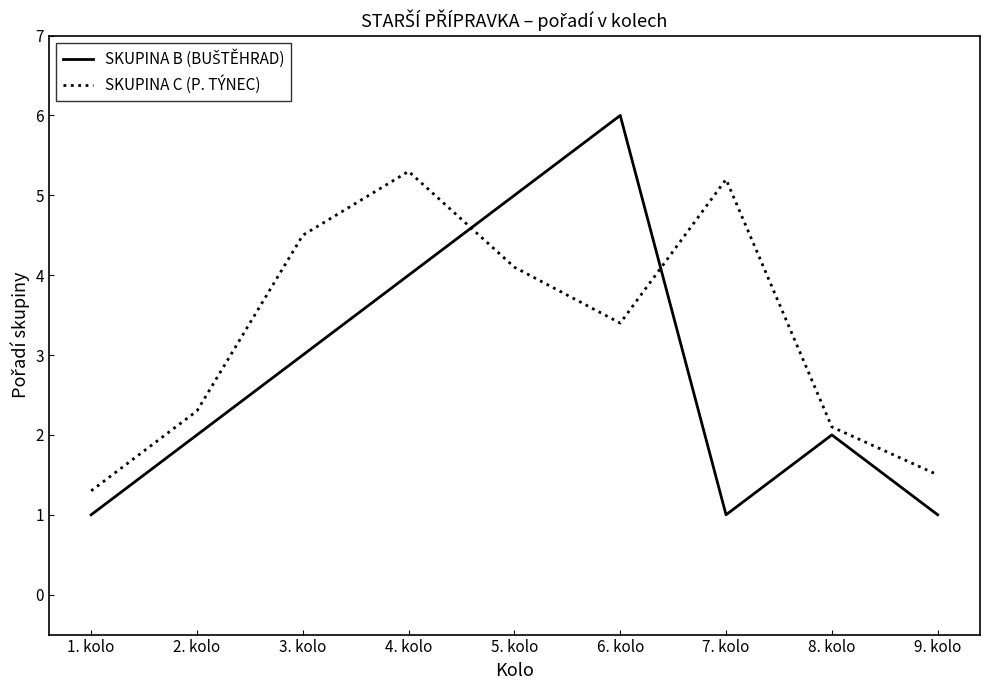

What is the difference between the SKUPINA C (P. TÝNEC) values at 5. kolo and 1. kolo?

2.8